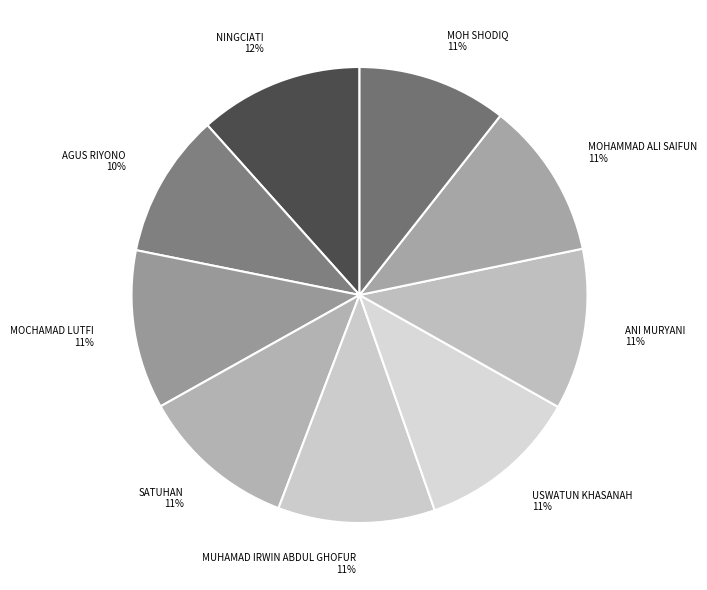

To the nearest percent, what is the average slice percentage?

11%